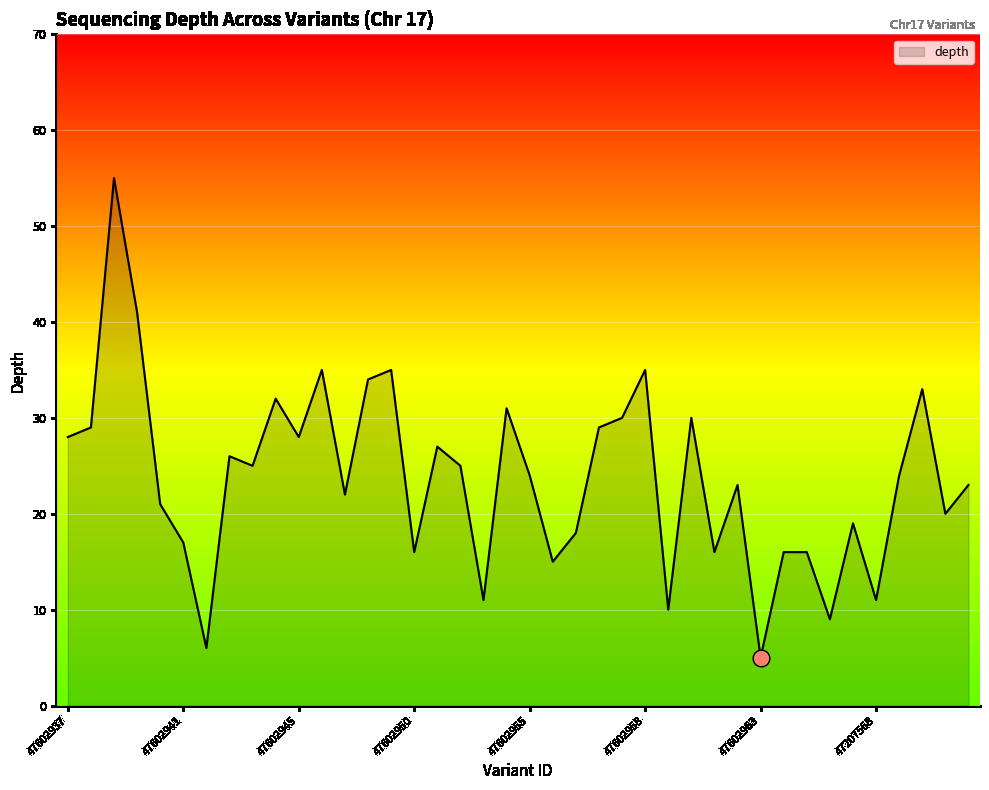

What is the difference between the maximum and minimum values?

50